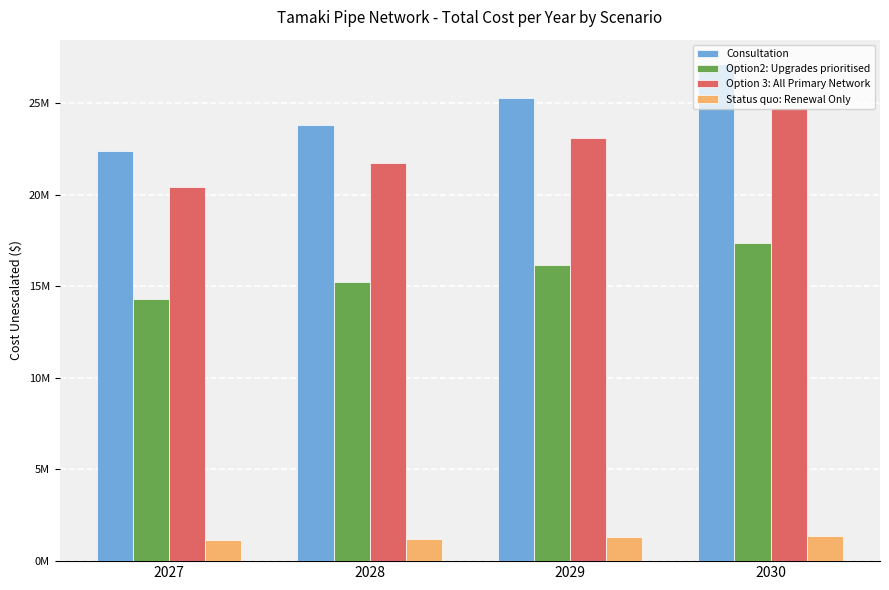

Does the chart contain any negative values?

No